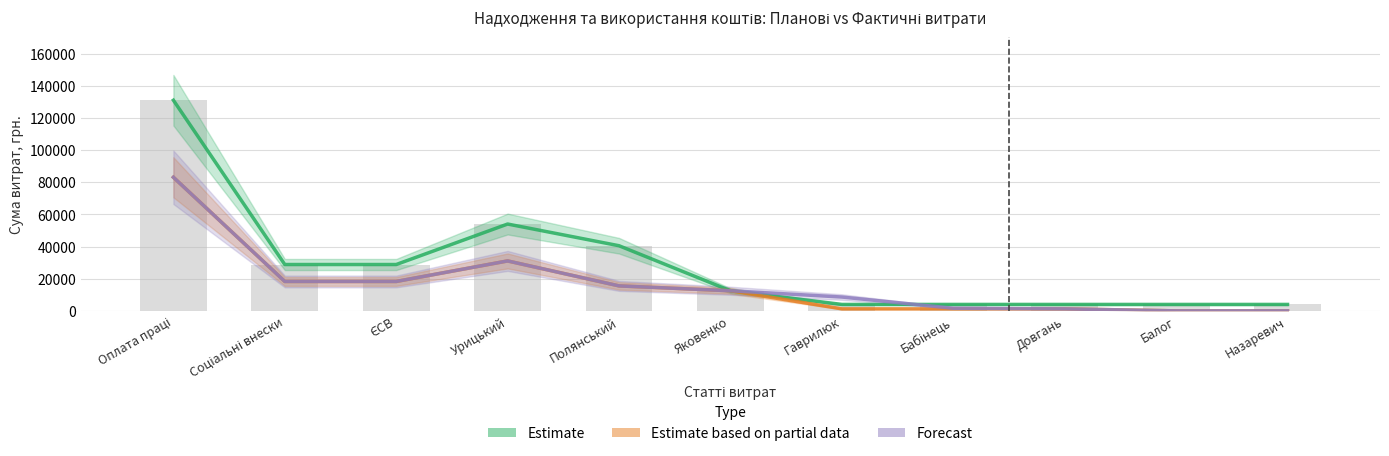

How many data points in Estimate (Планова) are above 12500?

5